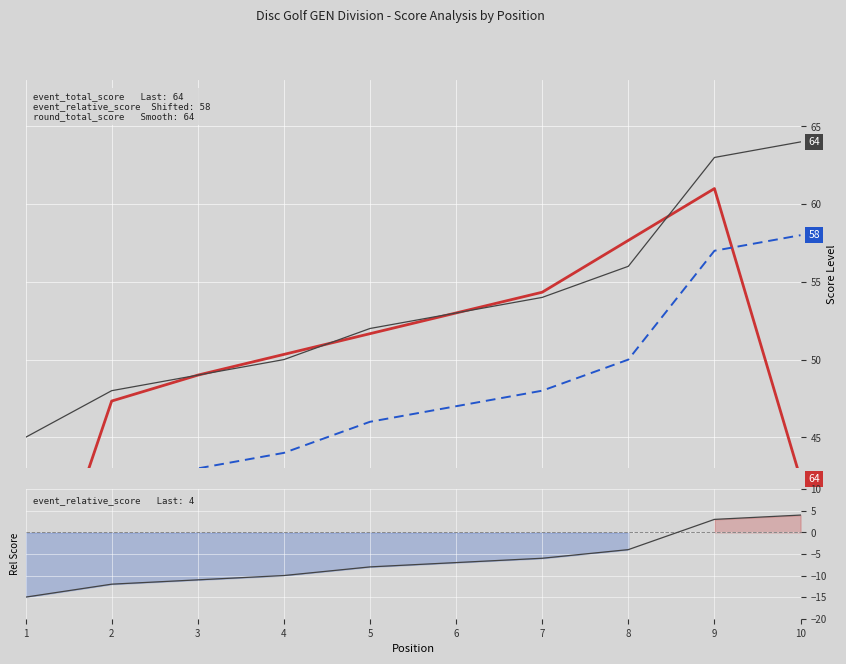

What is the value of the event_relative_score (shifted) point at the 8th from the left?

50.0